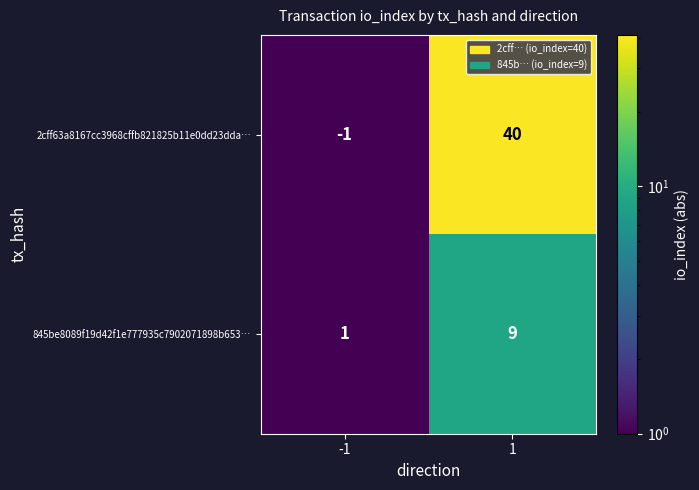

The 845be8089f19d42f1e777935c7902071898b653… series shows 4 at 1. True or false?

False